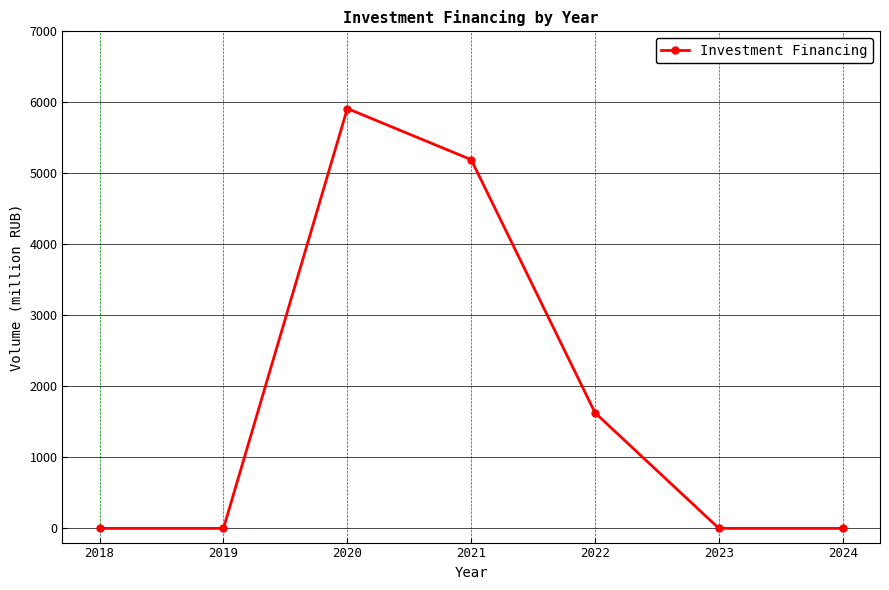

How many values exceed 0?

3